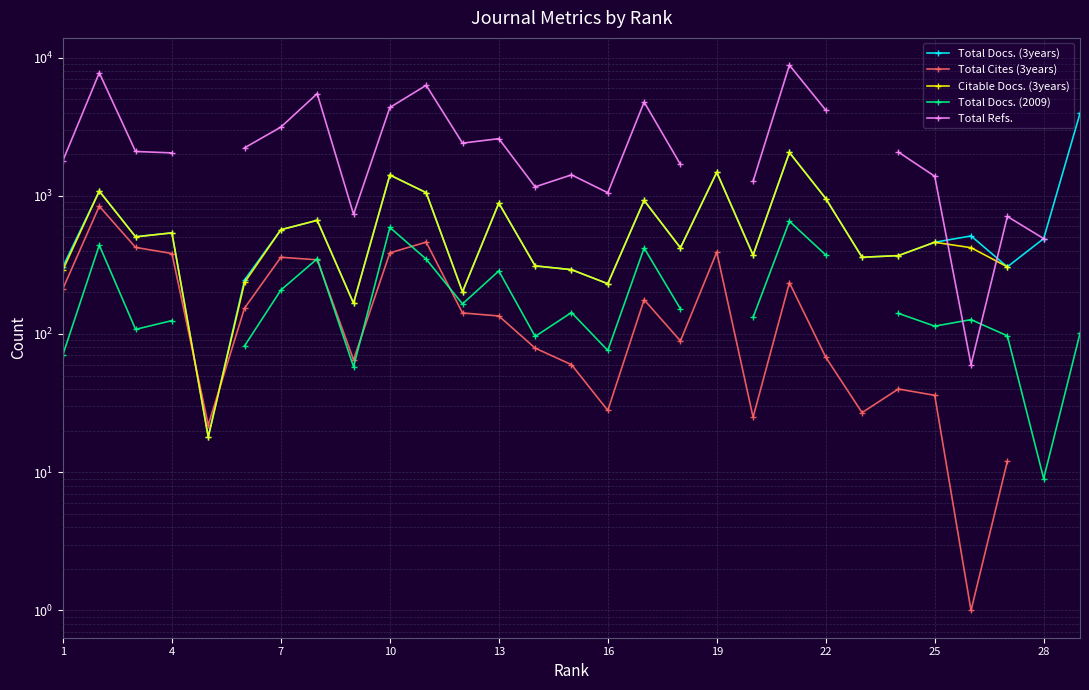

What is the maximum value for Total Cites (3years)?

840.0